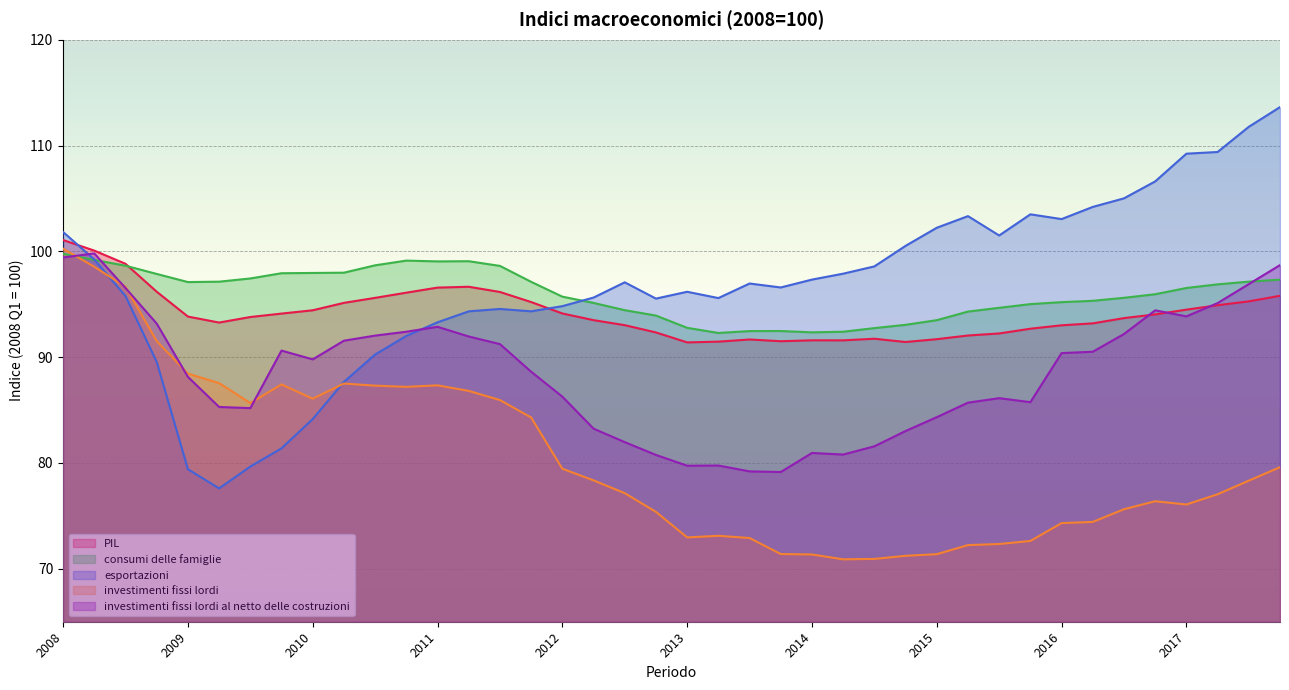

At which category is the sum across all series the highest?

2008